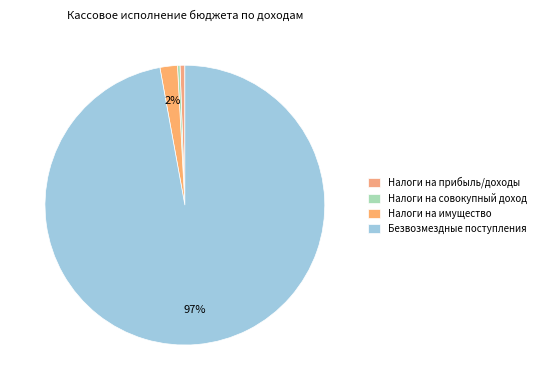

Does Безвозмездные поступления account for over 50% of the chart?

Yes